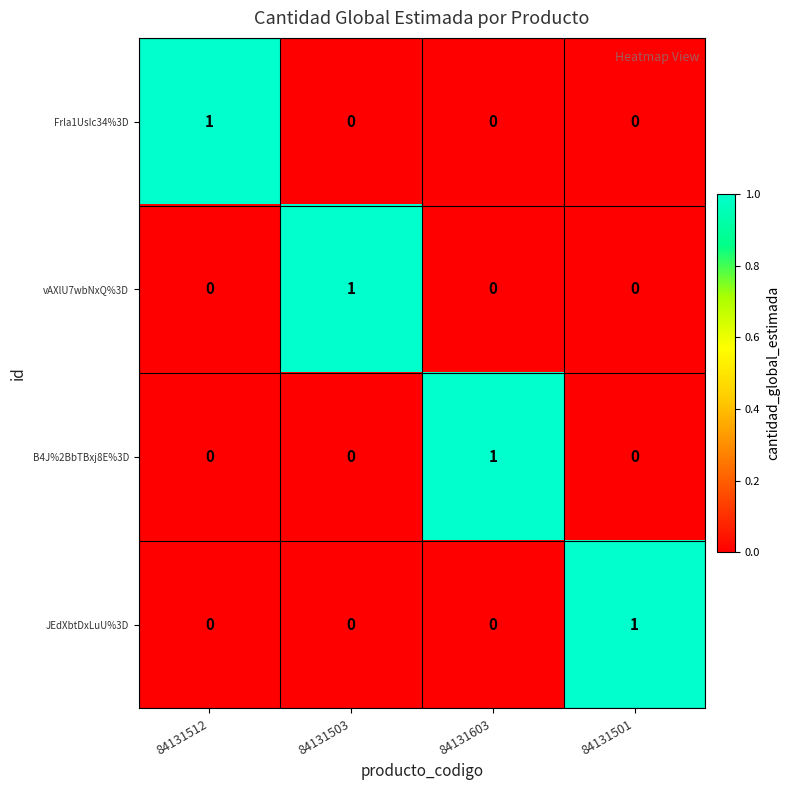

Count the number of data series in this chart.

4